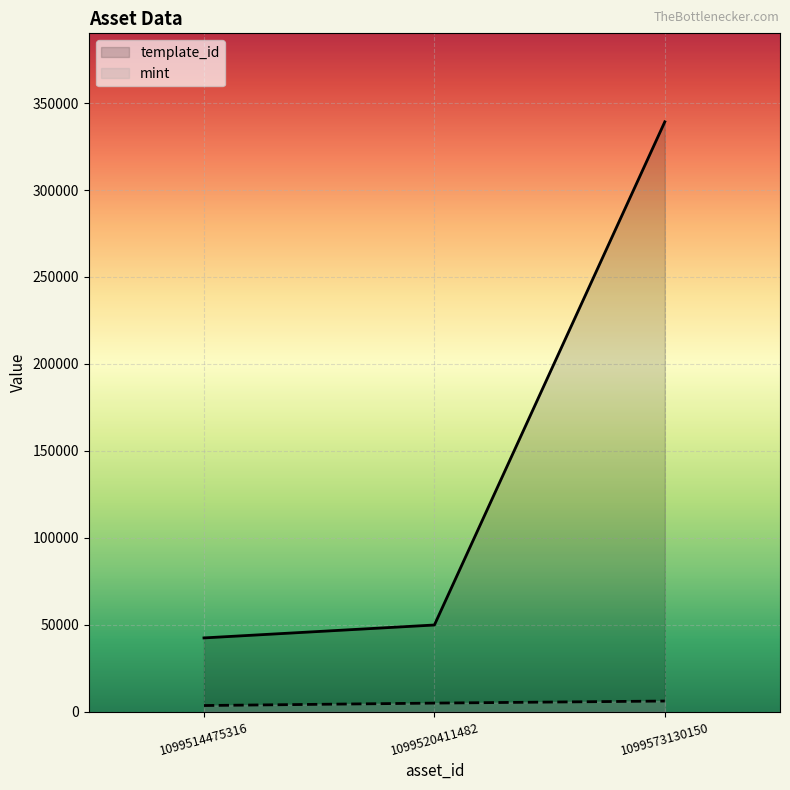

Count the number of data series in this chart.

2